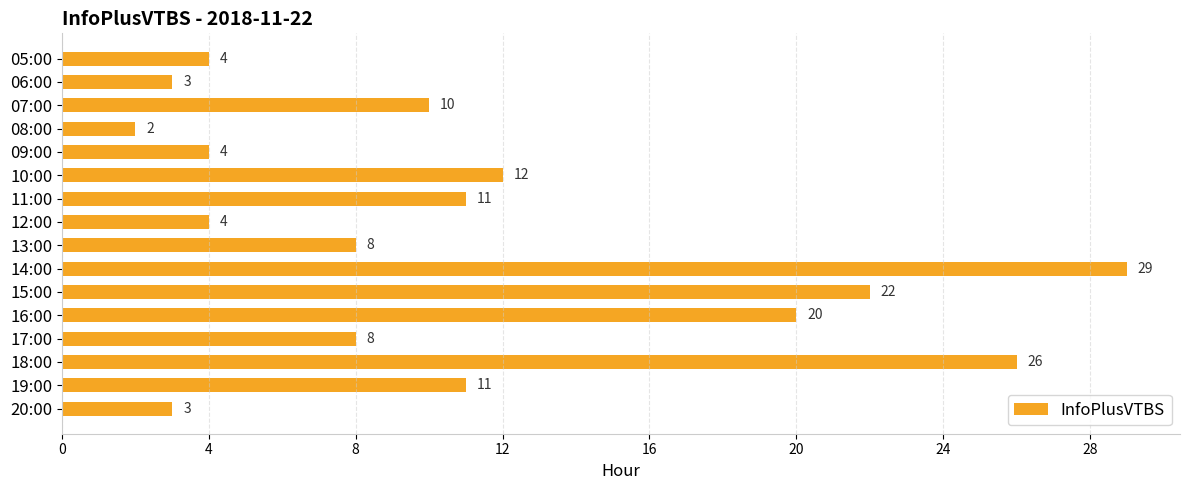

True or false: the data shows 20 at 16:00.

True